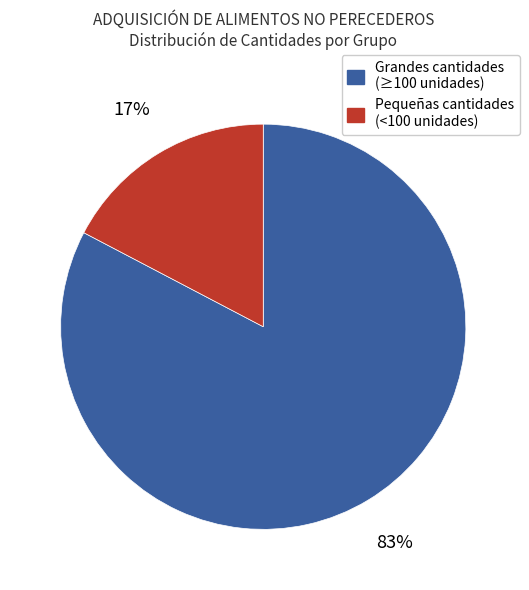

Do Grandes cantidades (≥100 unidades) and Pequeñas cantidades (<100 unidades) together represent more than half of the pie?

Yes